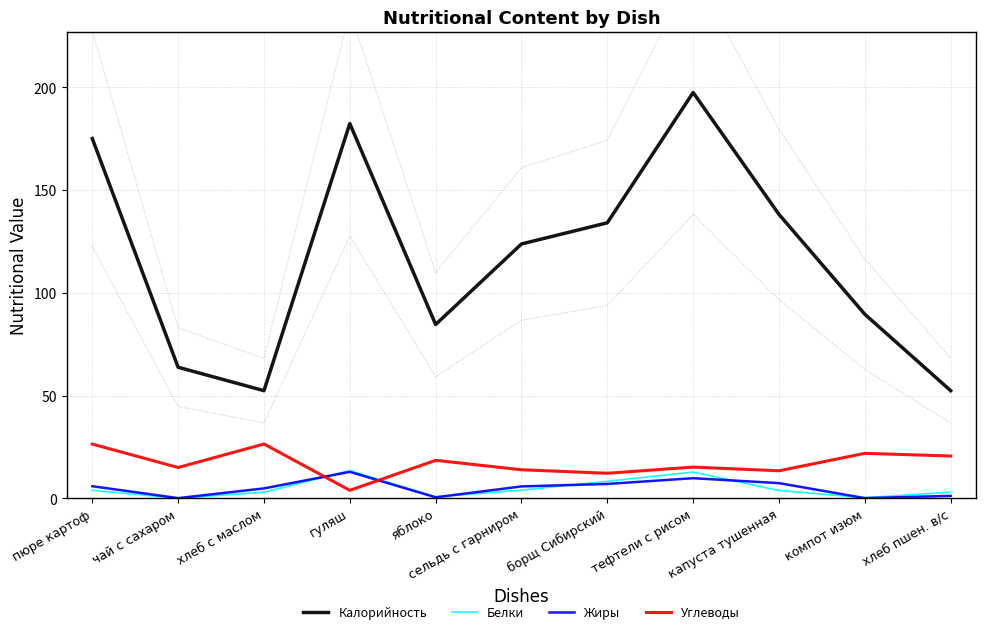

What is the difference between the second highest and second lowest values in the Калорийность series?

130.0